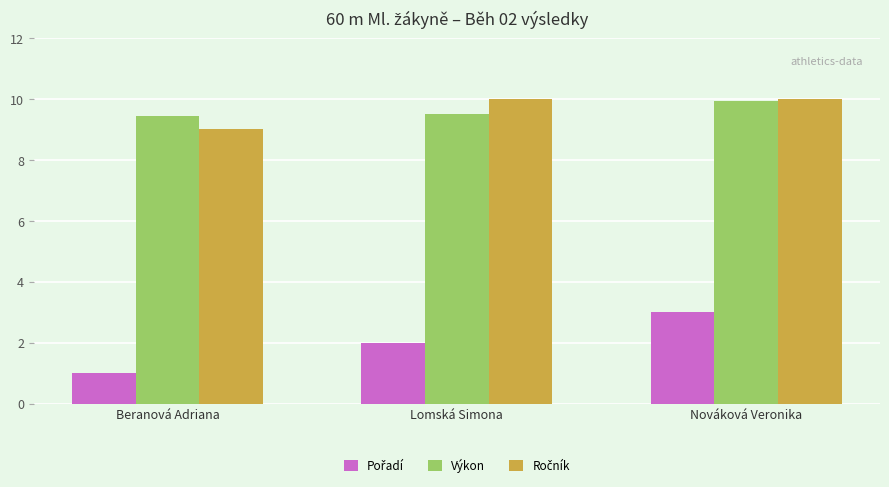

What position from the left is Beranová Adriana?

1